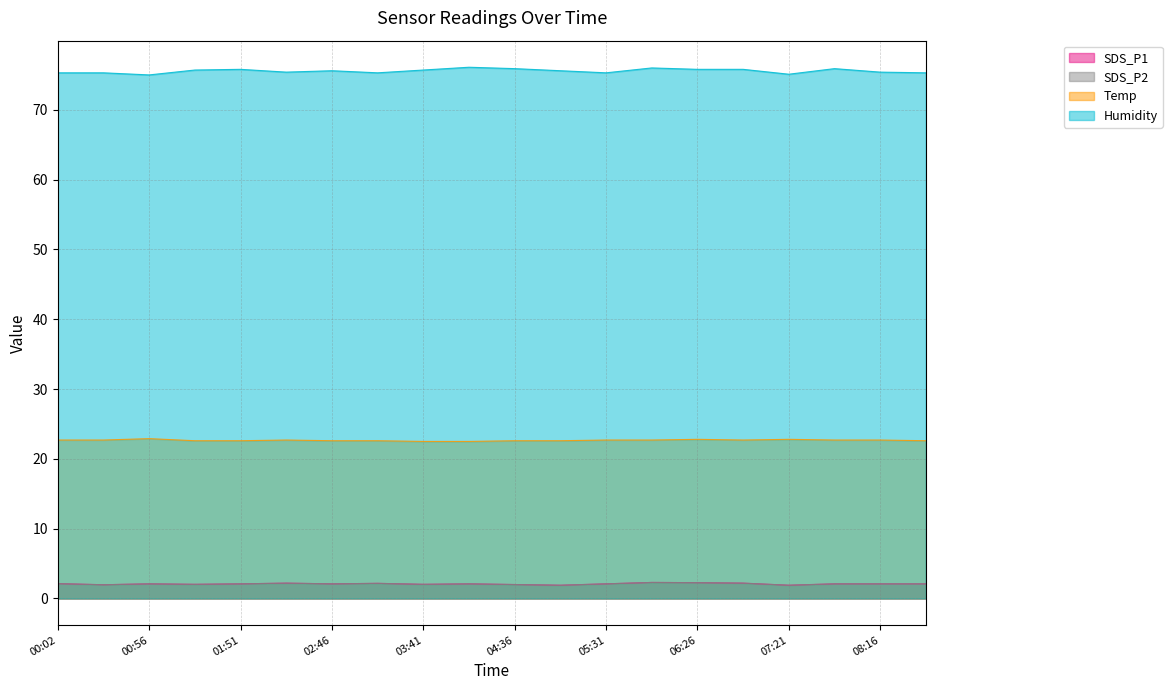

What is the difference between the second highest and minimum values in the SDS_P1 series?

0.4